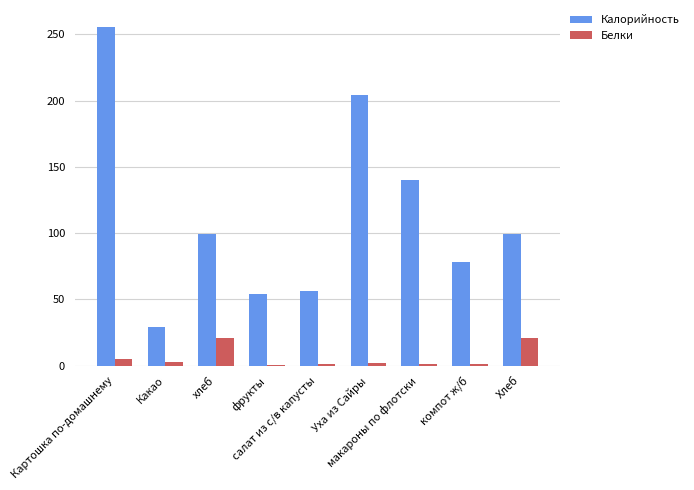

What is the maximum value shown in the chart?

255.5